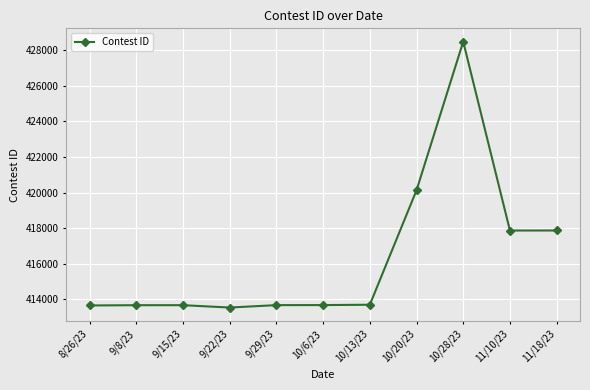

At which label is the value closest to 421009?

10/20/23